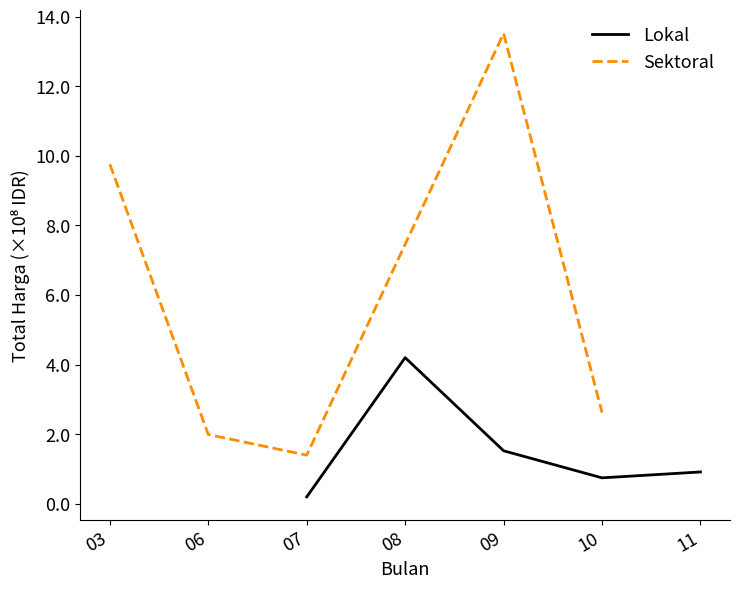

What is the difference between the Lokal values at 11 and 07?

0.7